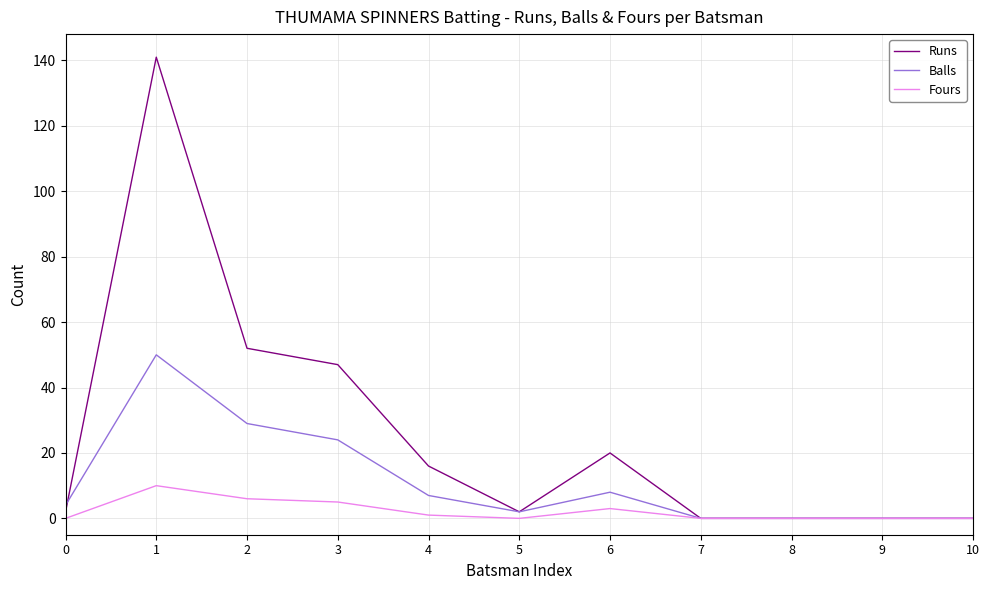

Which series has the widest spread of values?

Runs